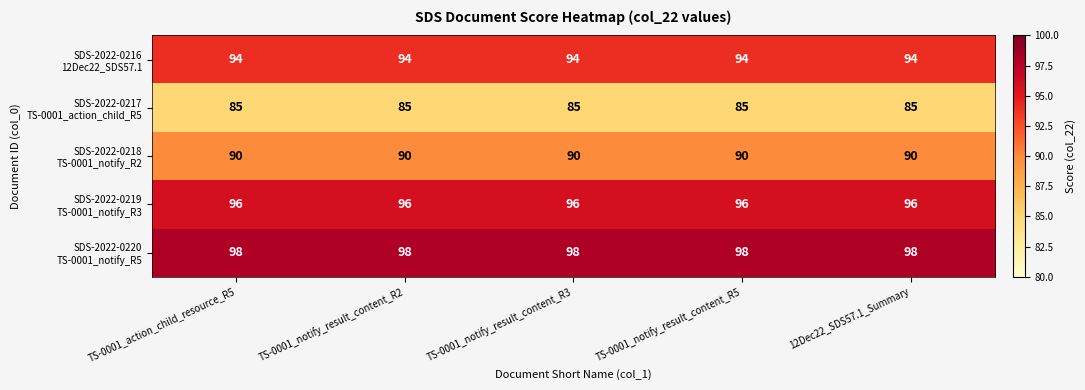

At how many categories does at least one series exceed 93?

5